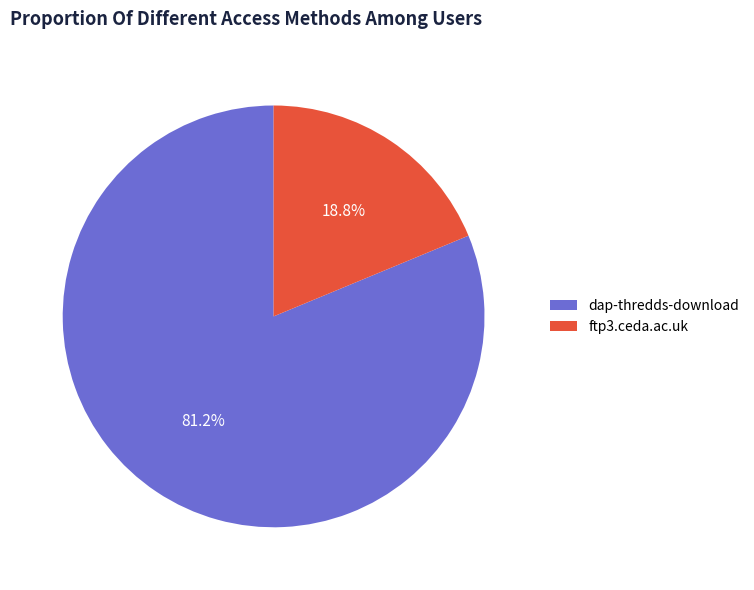

Which has a higher value, dap-thredds-download or ftp3.ceda.ac.uk?

dap-thredds-download